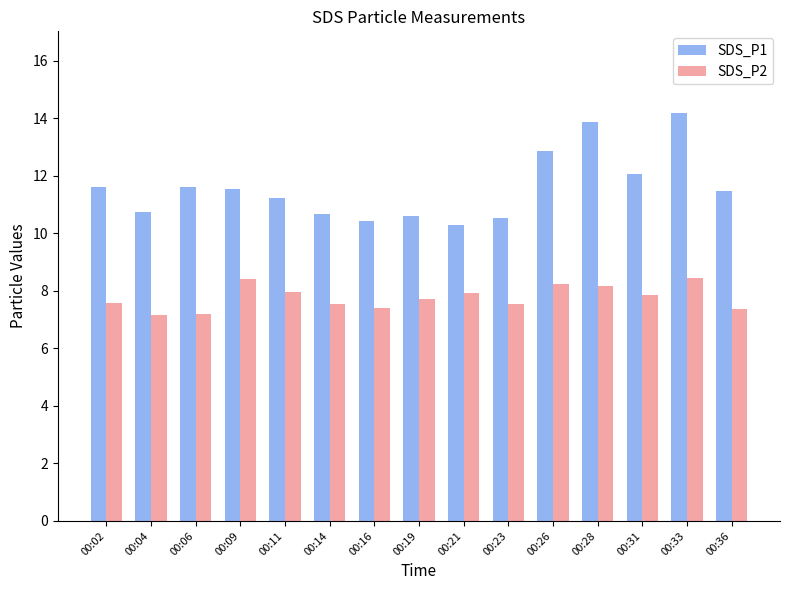

Which series has the largest total across all categories?

SDS_P1